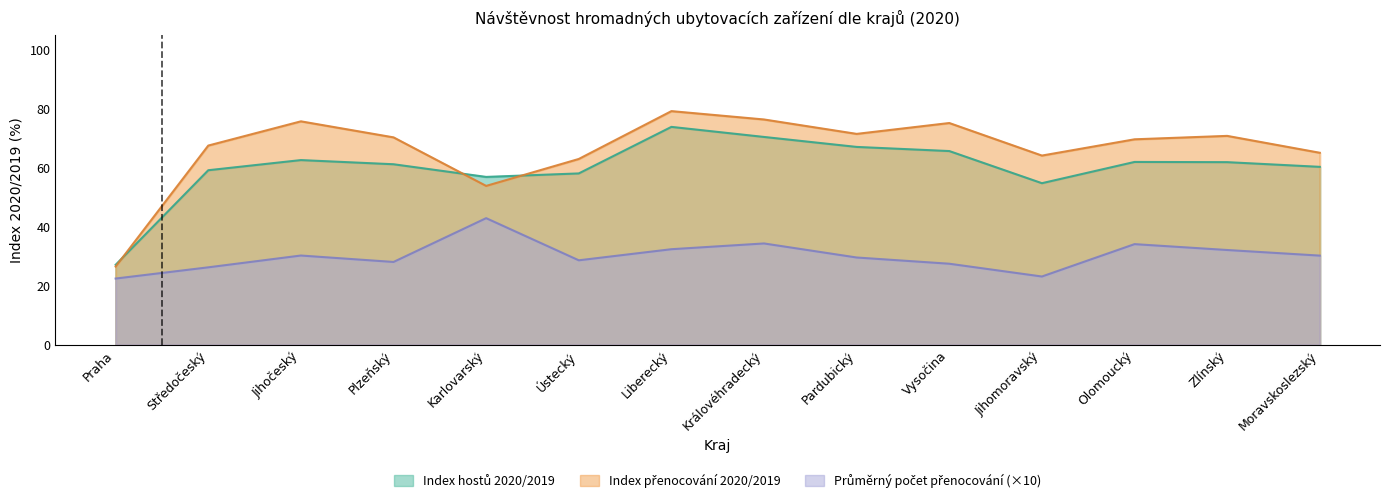

At how many categories does at least one series exceed 34?

13